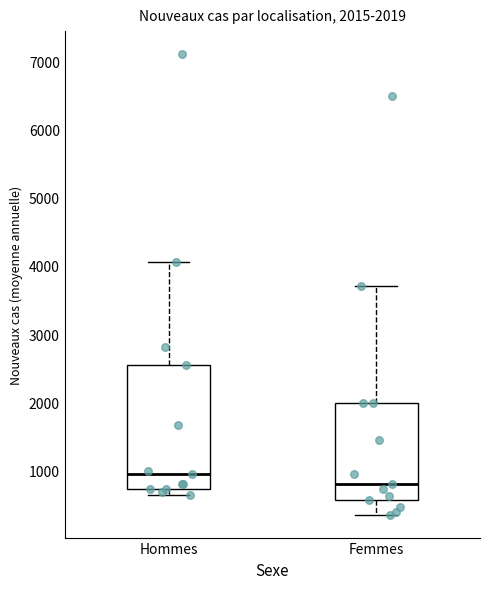

Which box has the lowest median line?

Femmes